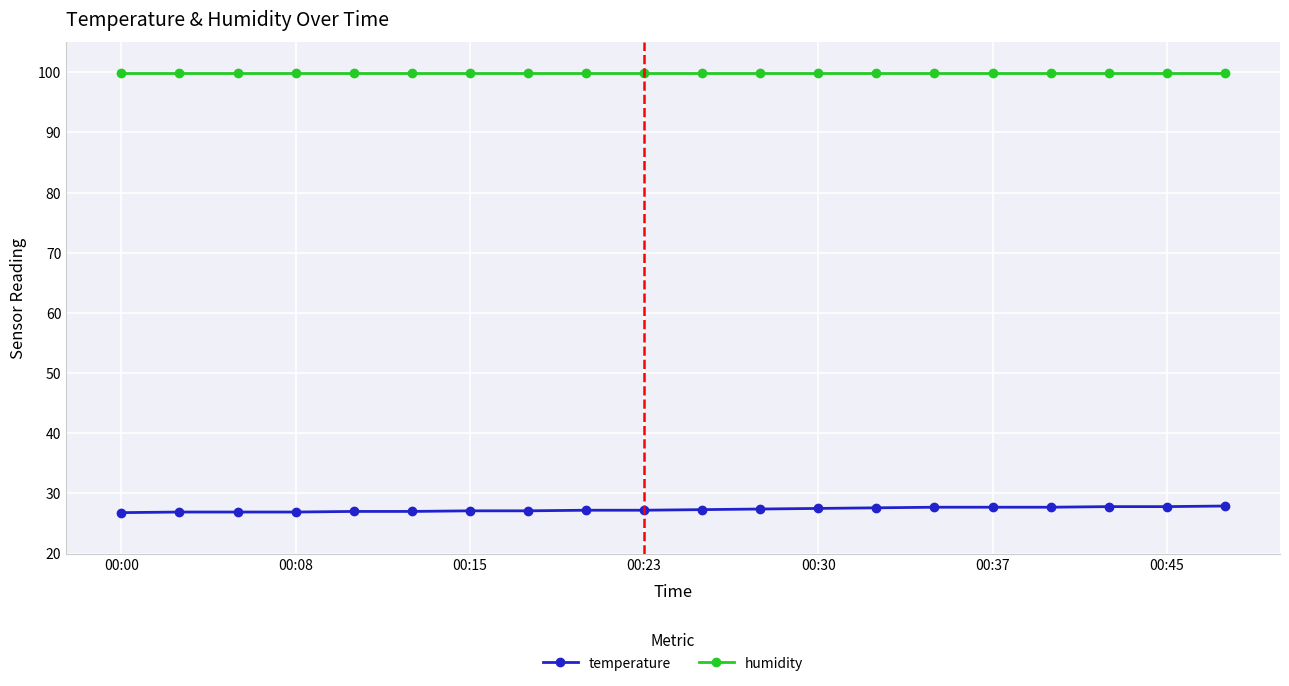

Which series has the largest total across all categories?

humidity